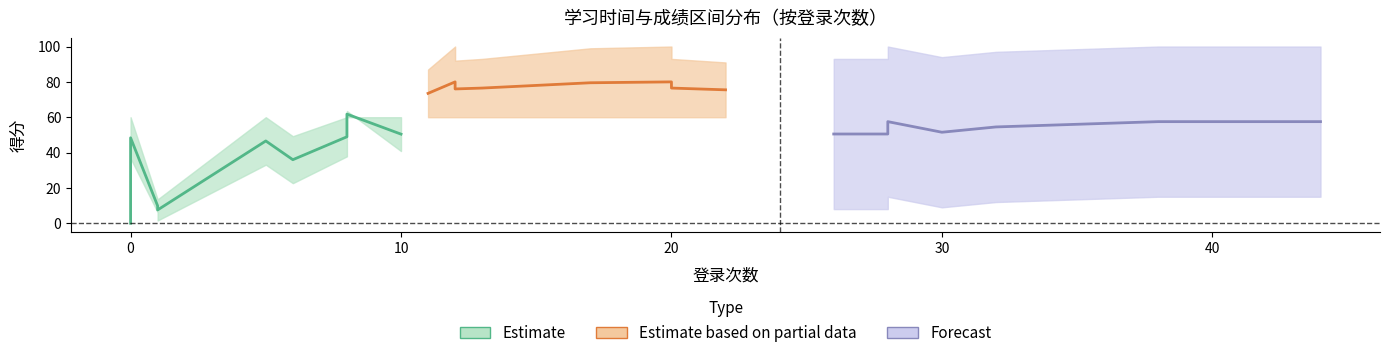

How many interior local peaks does the Estimate series have?

3